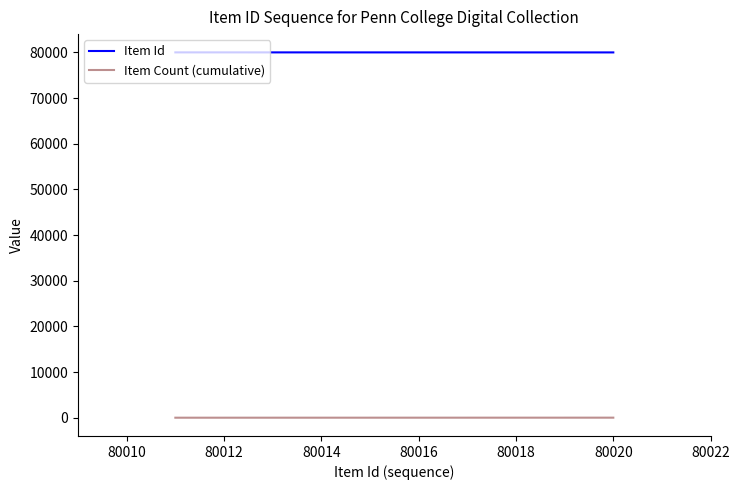

Does the chart have visible grid lines?

No